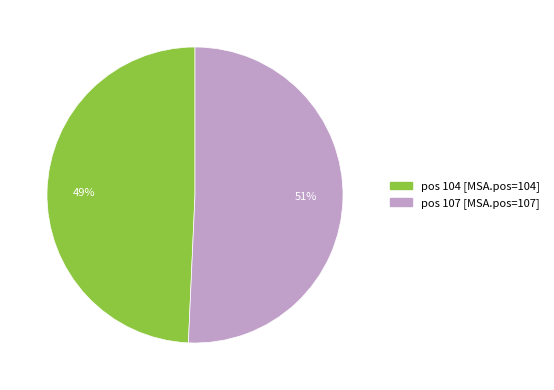

To the nearest percent, what is the average slice percentage?

50%